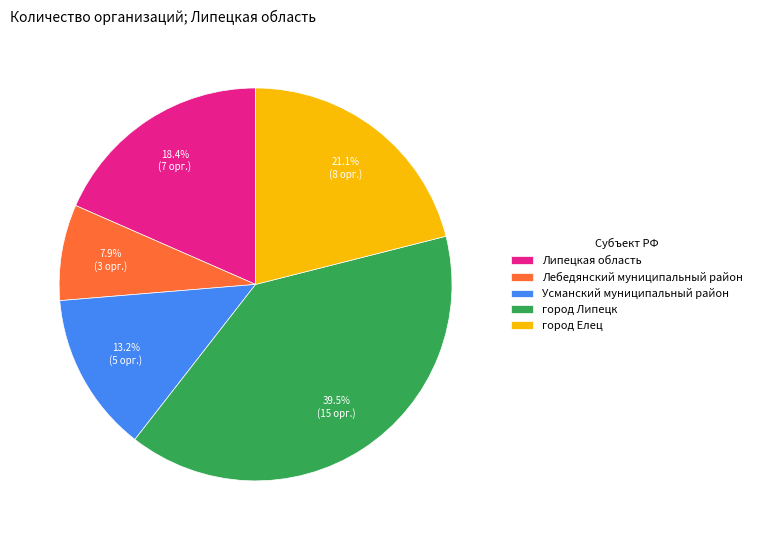

What is the smallest slice in the pie chart?

Лебедянский муниципальный район